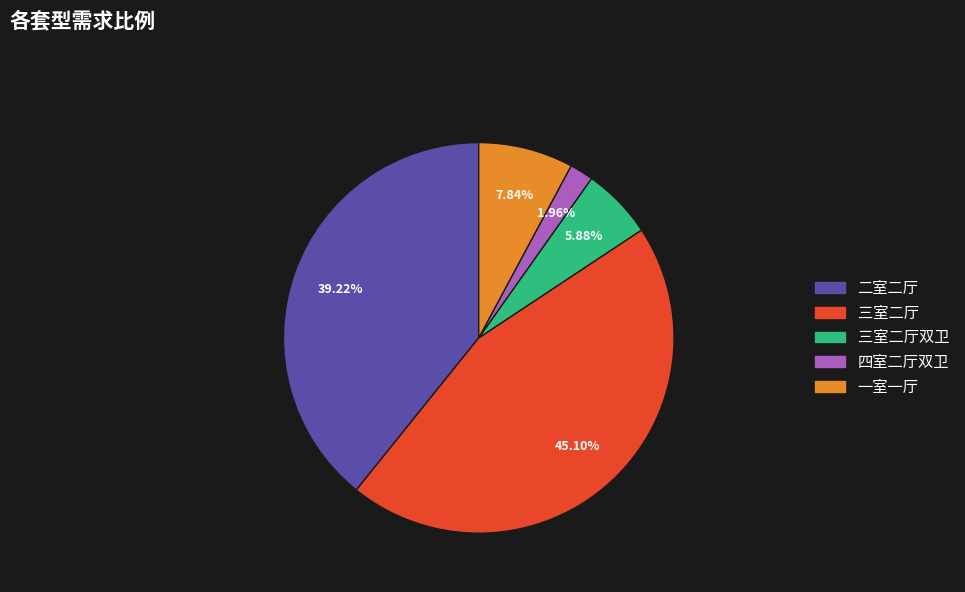

Is there any slice that represents more than half of the pie?

No